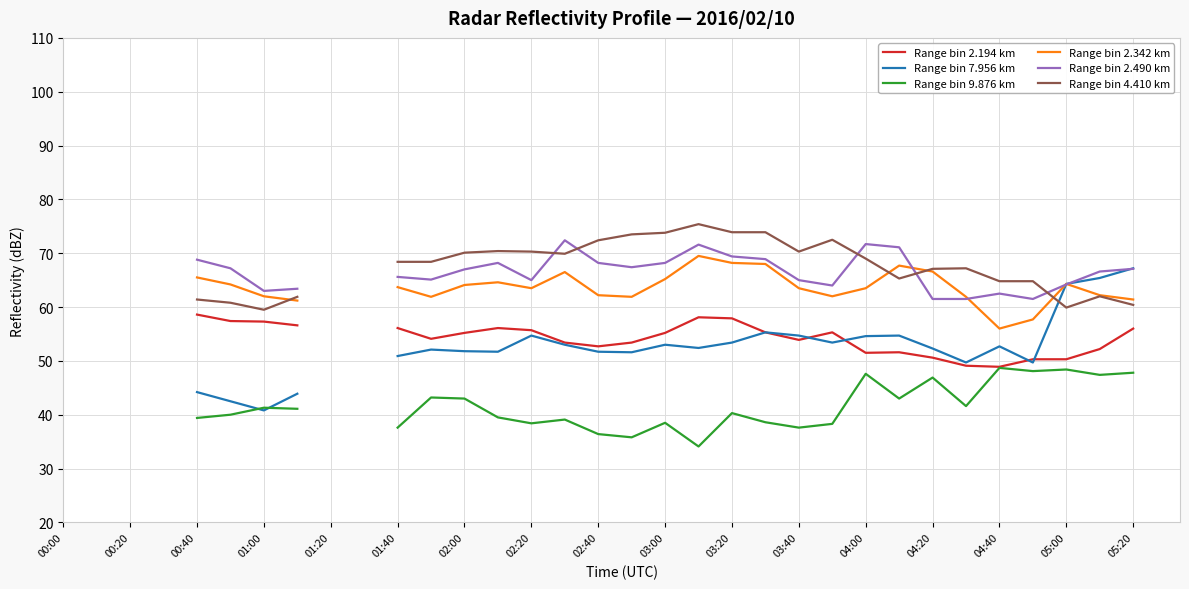

How many data points in Range bin 2.194 km are less than 55?

13